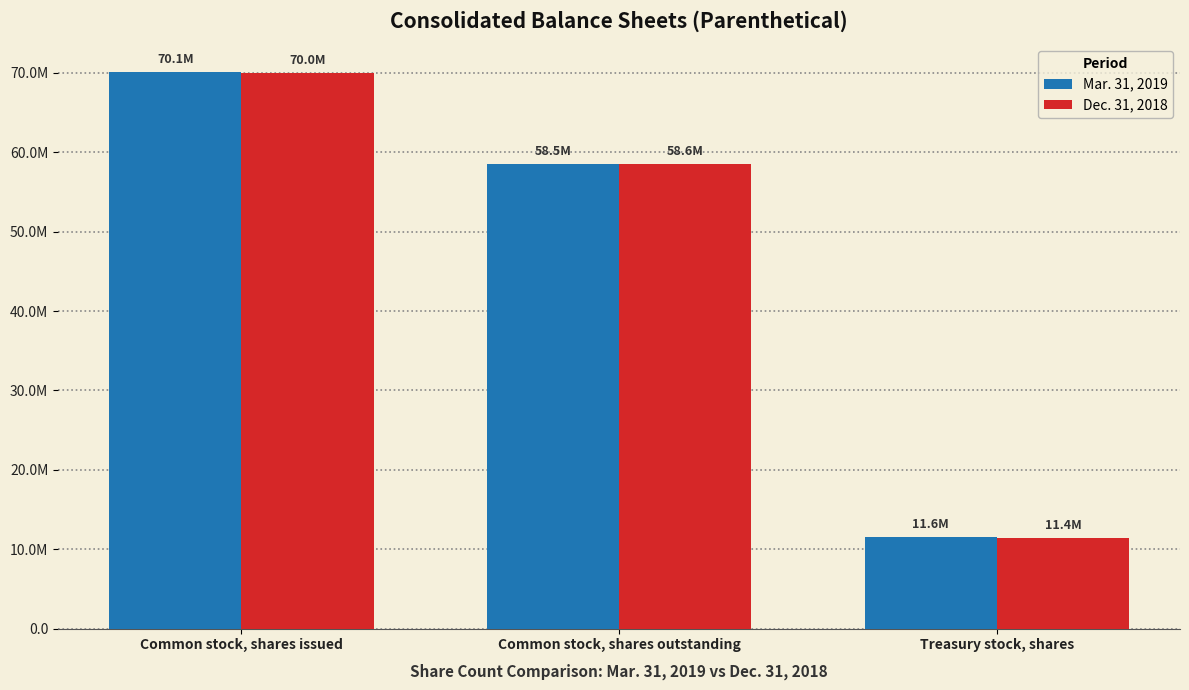

Reading left to right, what are all the values shown in this chart?

Mar. 31, 2019: 70109157	58537485	11571672
Dec. 31, 2018: 69998336	58551653	11446683